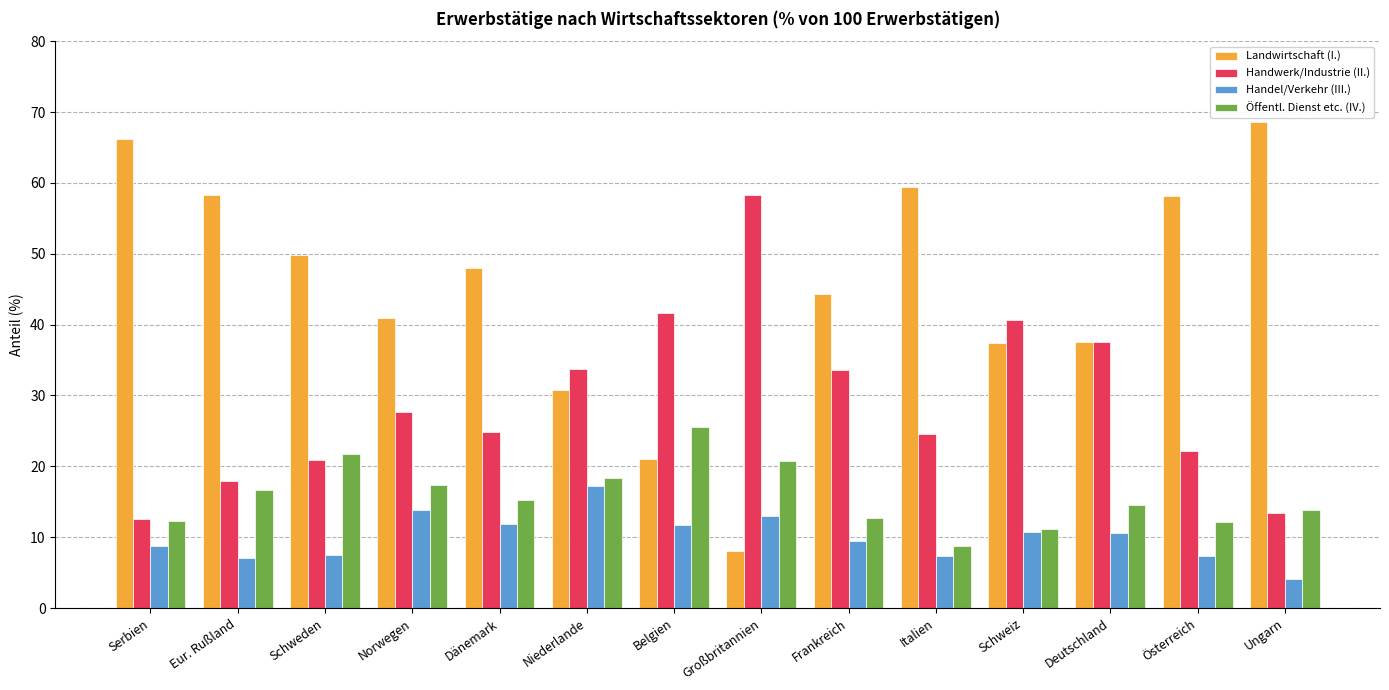

How many values in the Öffentl. Dienst etc. (IV.) series are below 15?

7